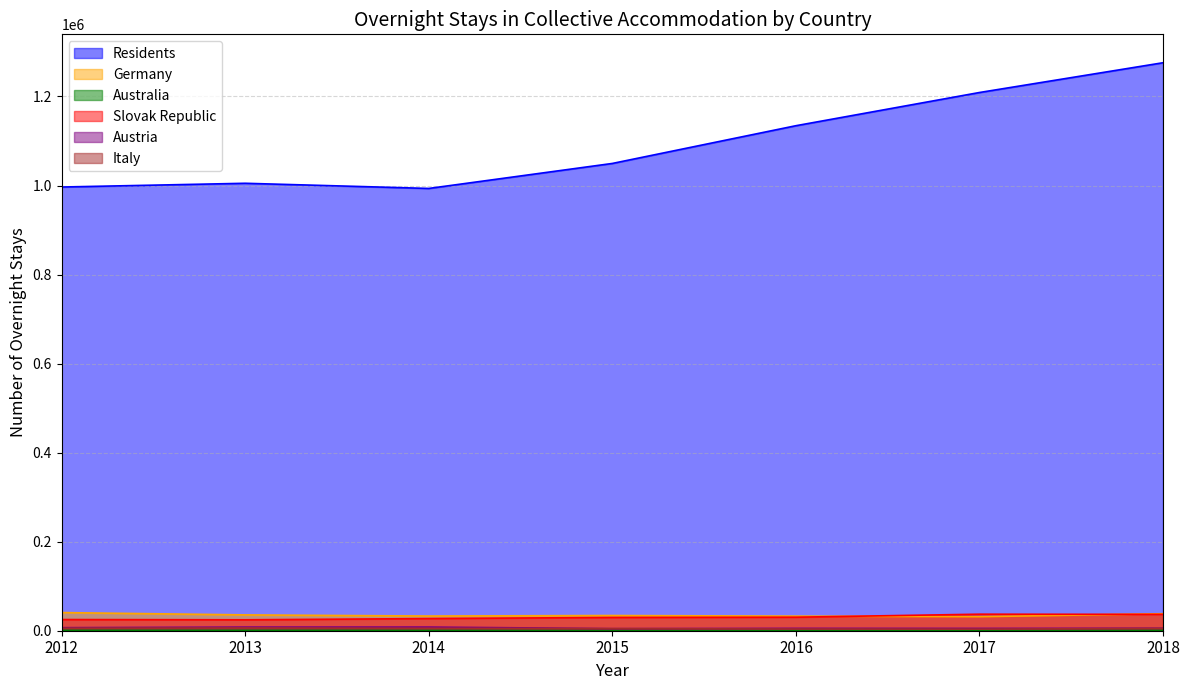

What is the approximate value of Slovak Republic at 2014?

27318